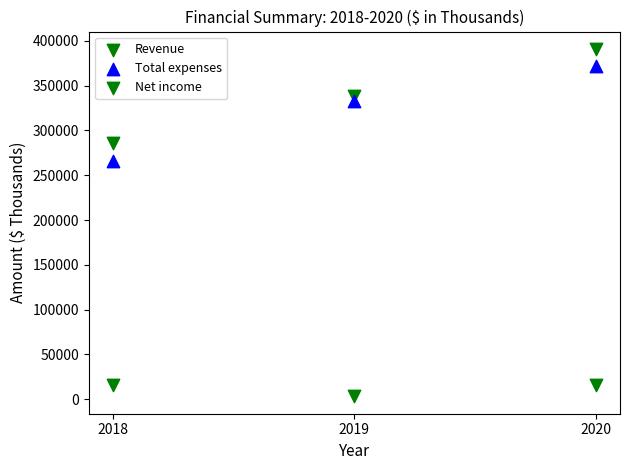

How many points are shown in the scatter plot?

9